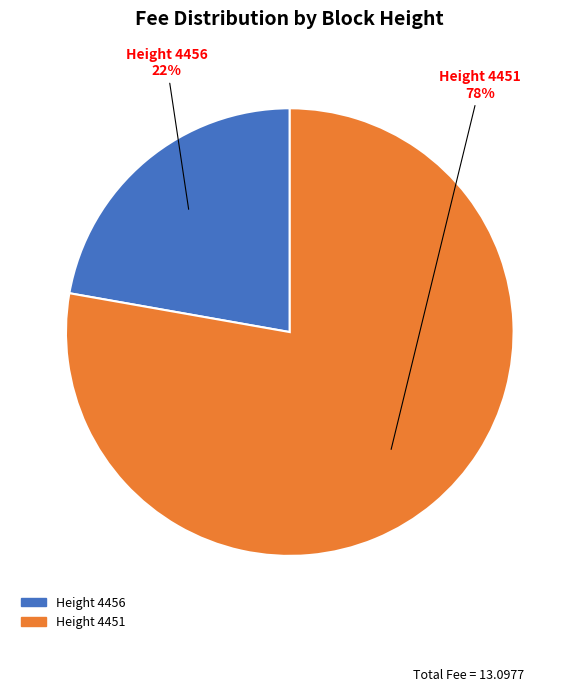

Is there any slice that represents more than half of the pie?

Yes